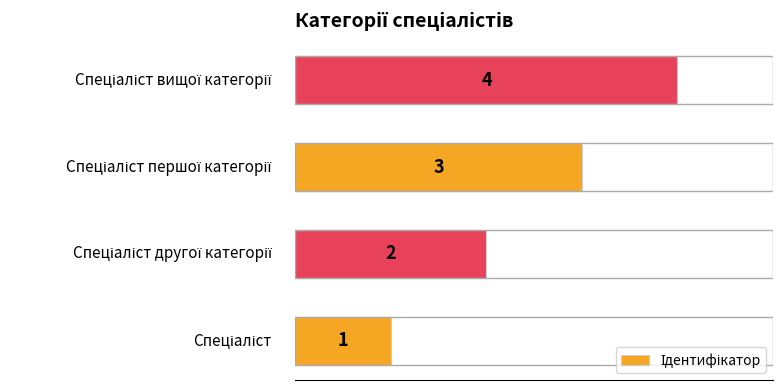

Count the values in the range 2 to 4.

3